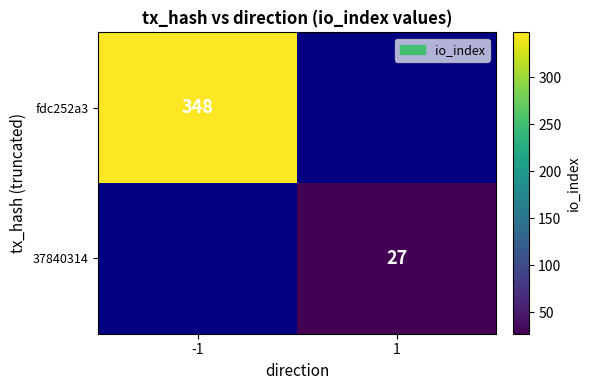

Count the number of data series in this chart.

2